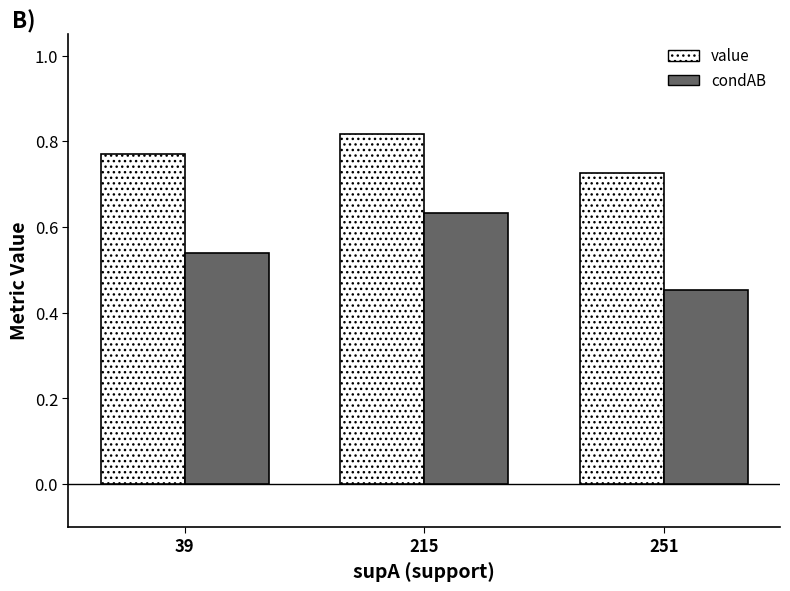

Is the value of condAB at 215 greater than the value of value at 215?

No